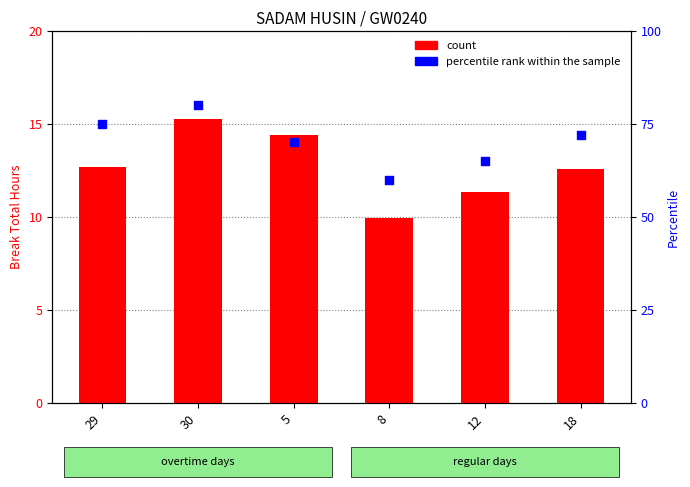

At which category is the sum across all series the highest?

30